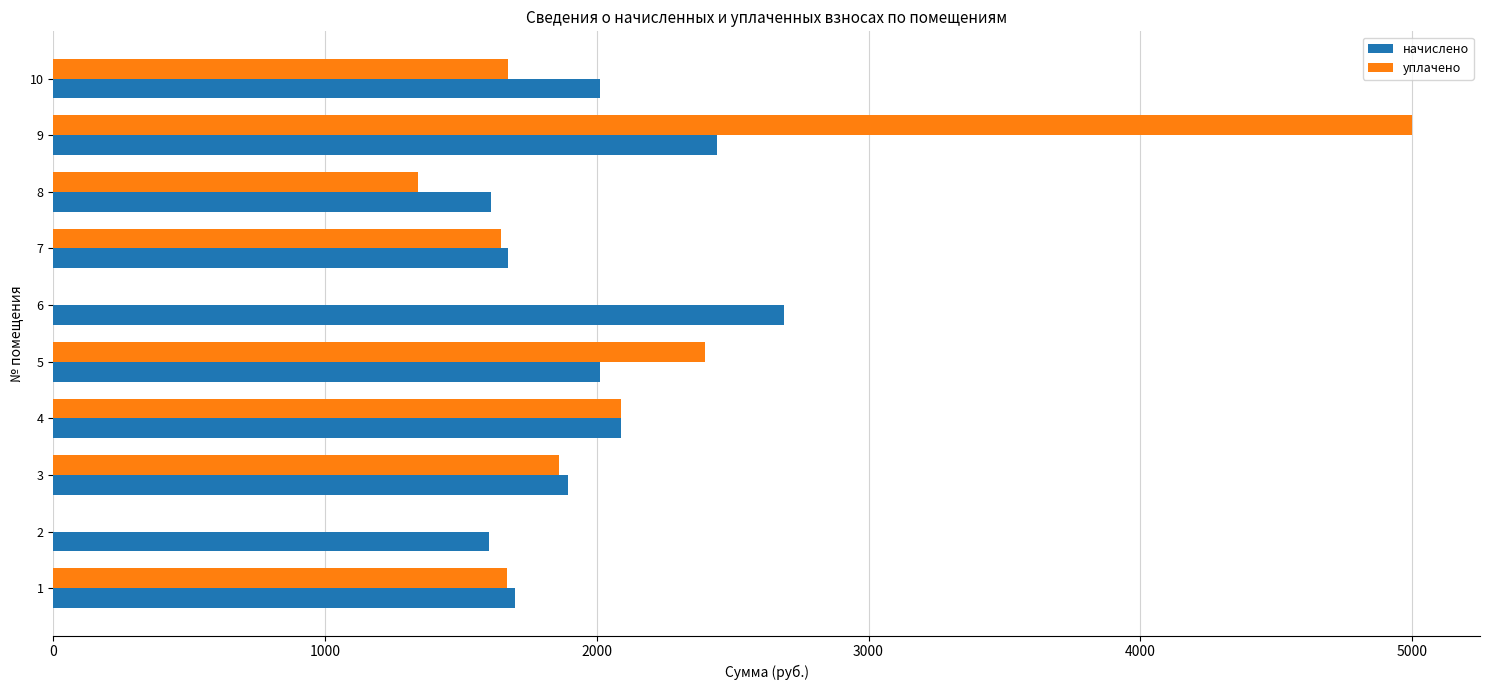

What is the total value across all series at 6?

2689.3